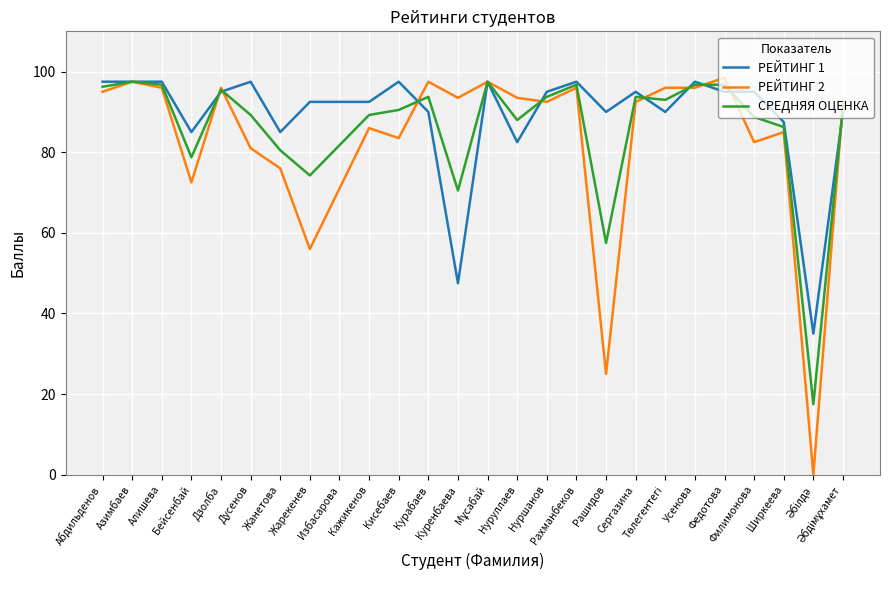

Which series has the widest spread of values?

РЕЙТИНГ 2